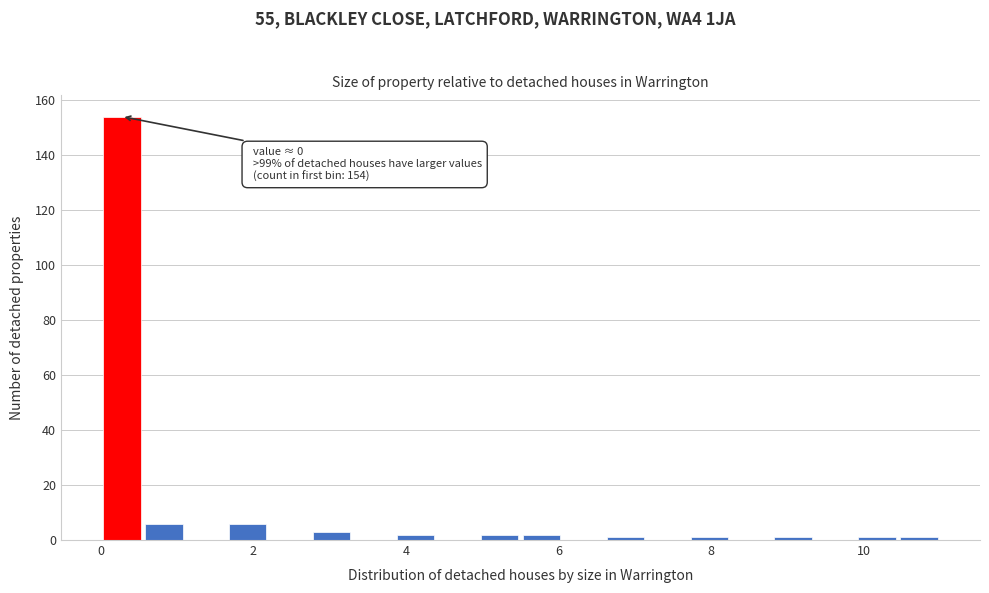

Read against the x-axis, roughly where is the centre of the tallest bar?

0.2